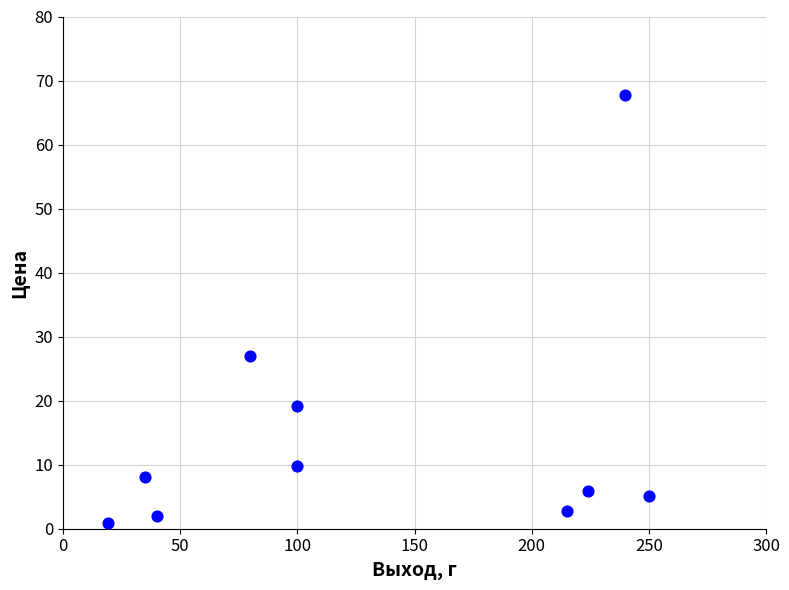

What is the average Y value?

14.8